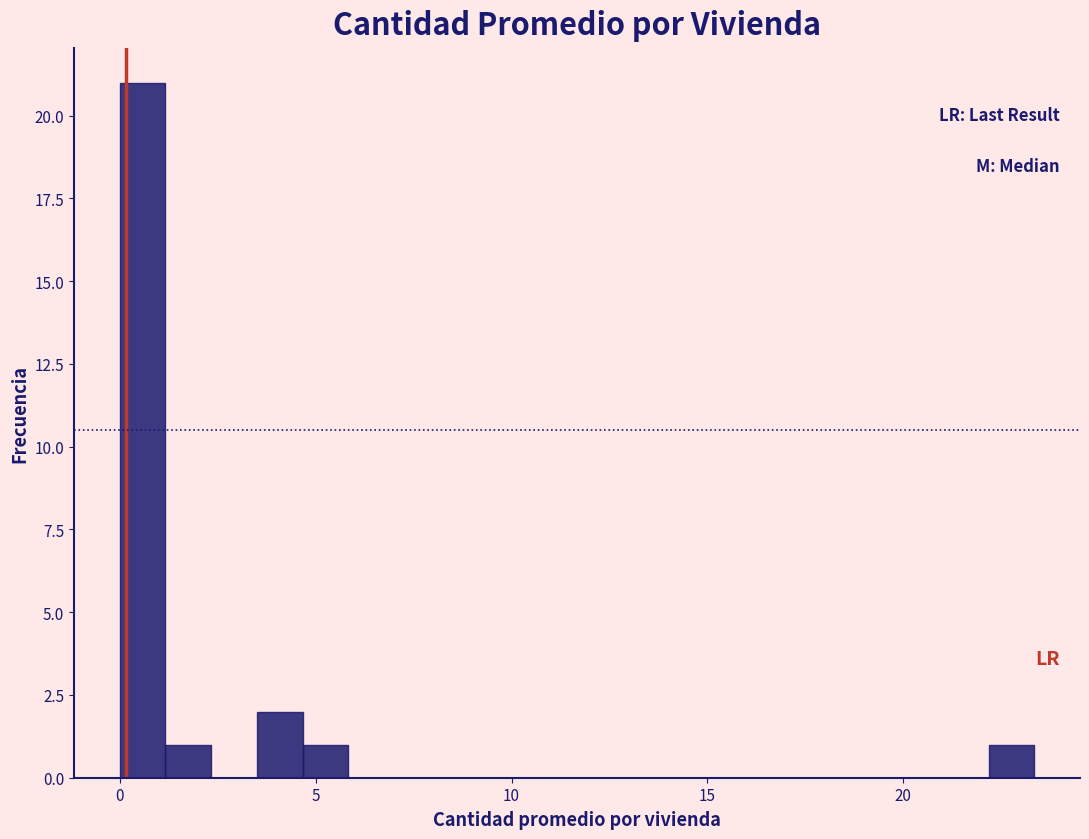

Around what value on the x-axis is the tallest bar? Give the approximate position of its centre, as read against the axis.

0.5